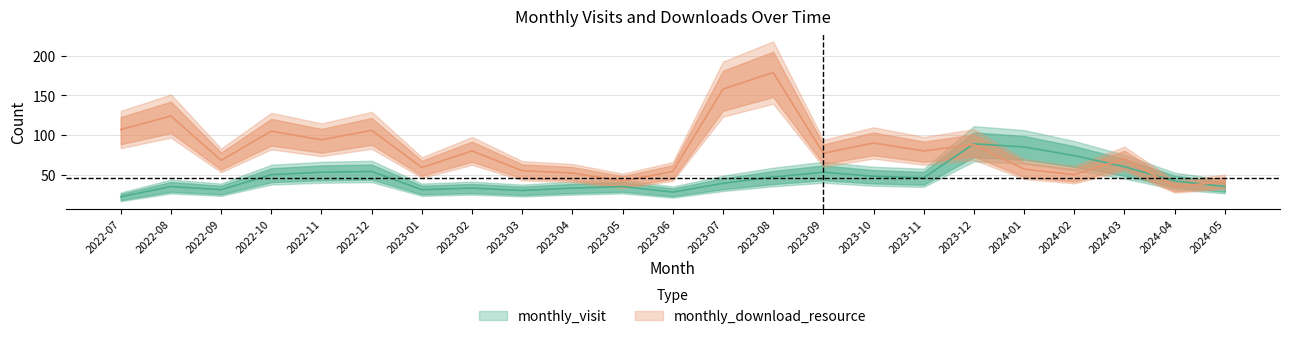

How many interior local valleys does the monthly_visit series have?

5